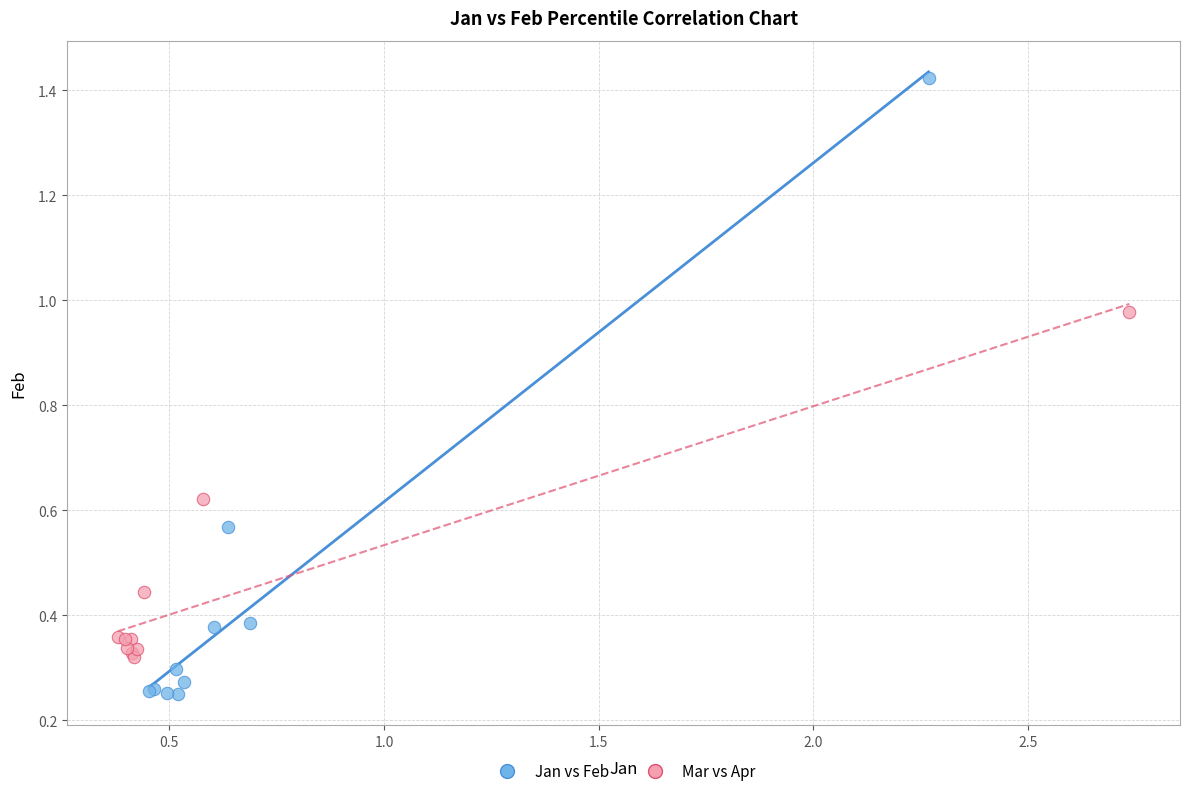

Which series contains the highest Y value?

Jan vs Feb